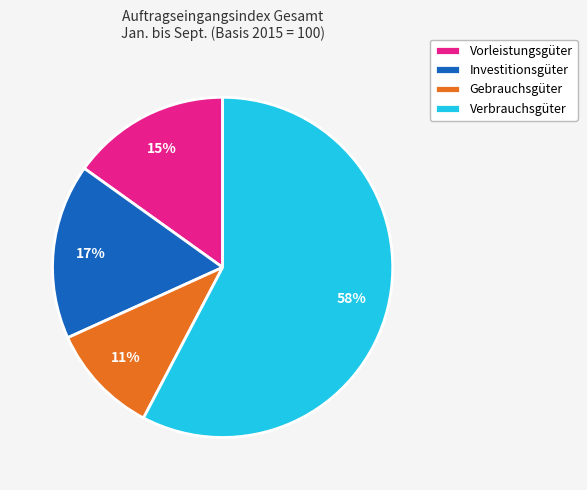

True or false: Vorleistungsgüter accounts for 15% of the total.

True